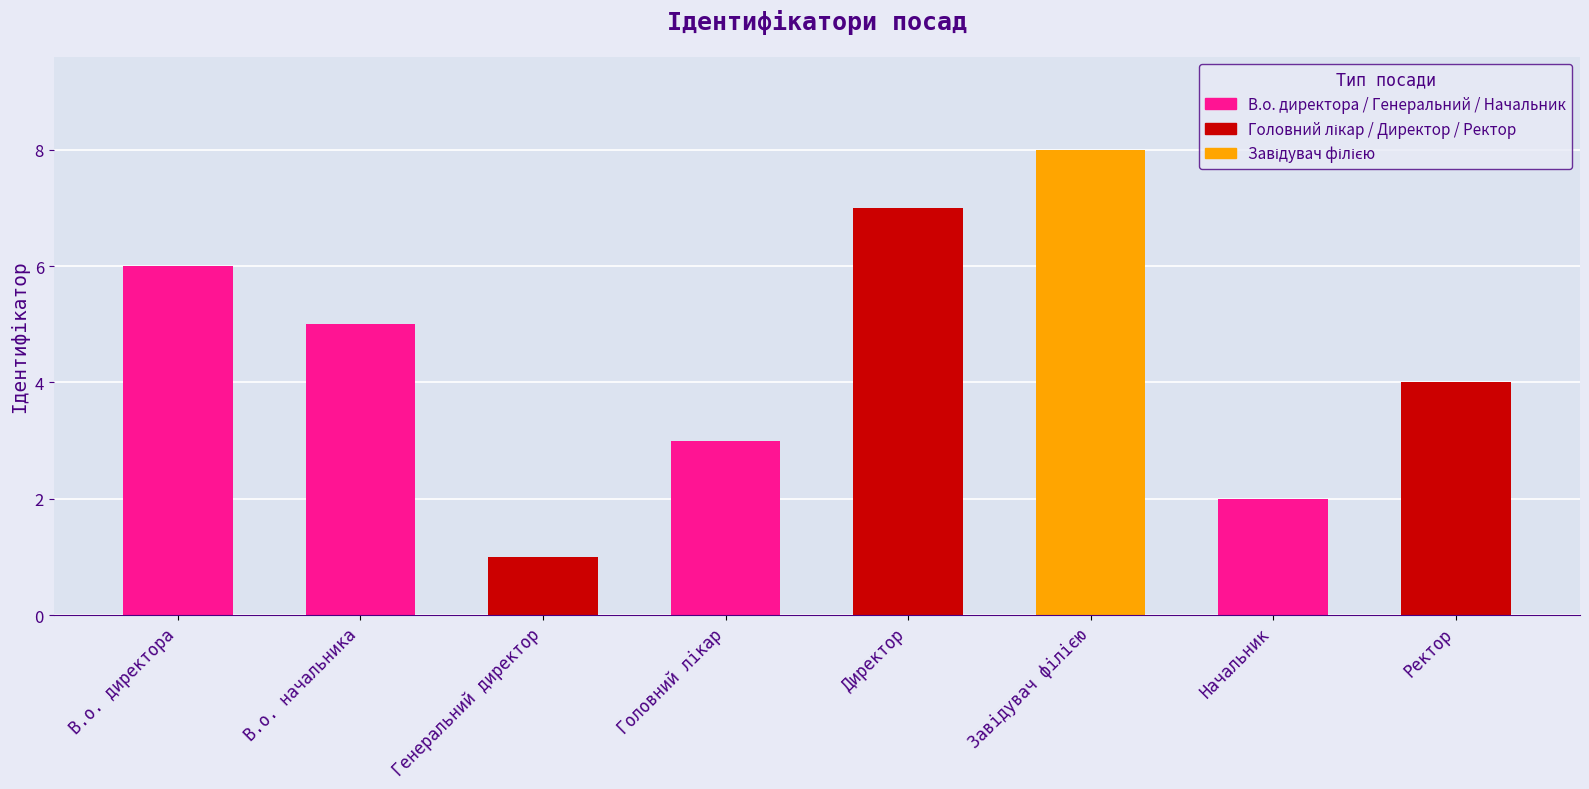

What is the difference between the maximum and second lowest values?

6